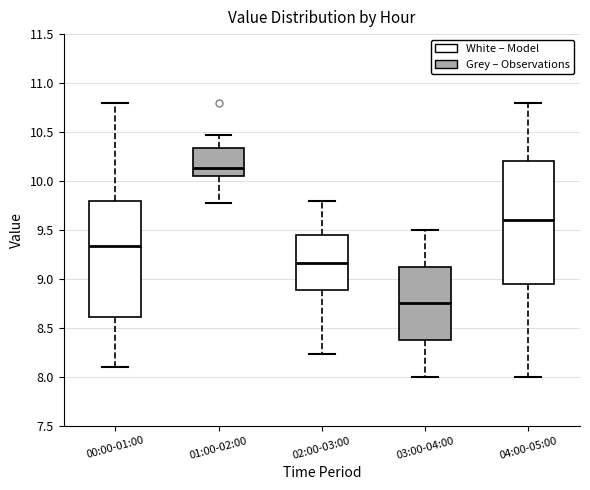

Where is the upper edge of the box for 02:00-03:00 on the y-axis? The values are not printed on the chart, so give them approximately, as read against the axis.

9.45